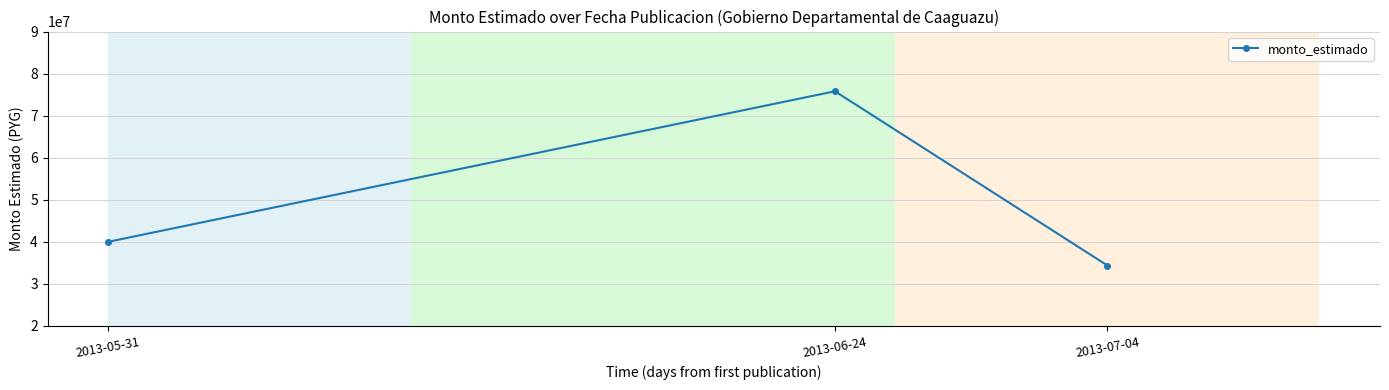

How many values are between 34365000 and 75800000?

3